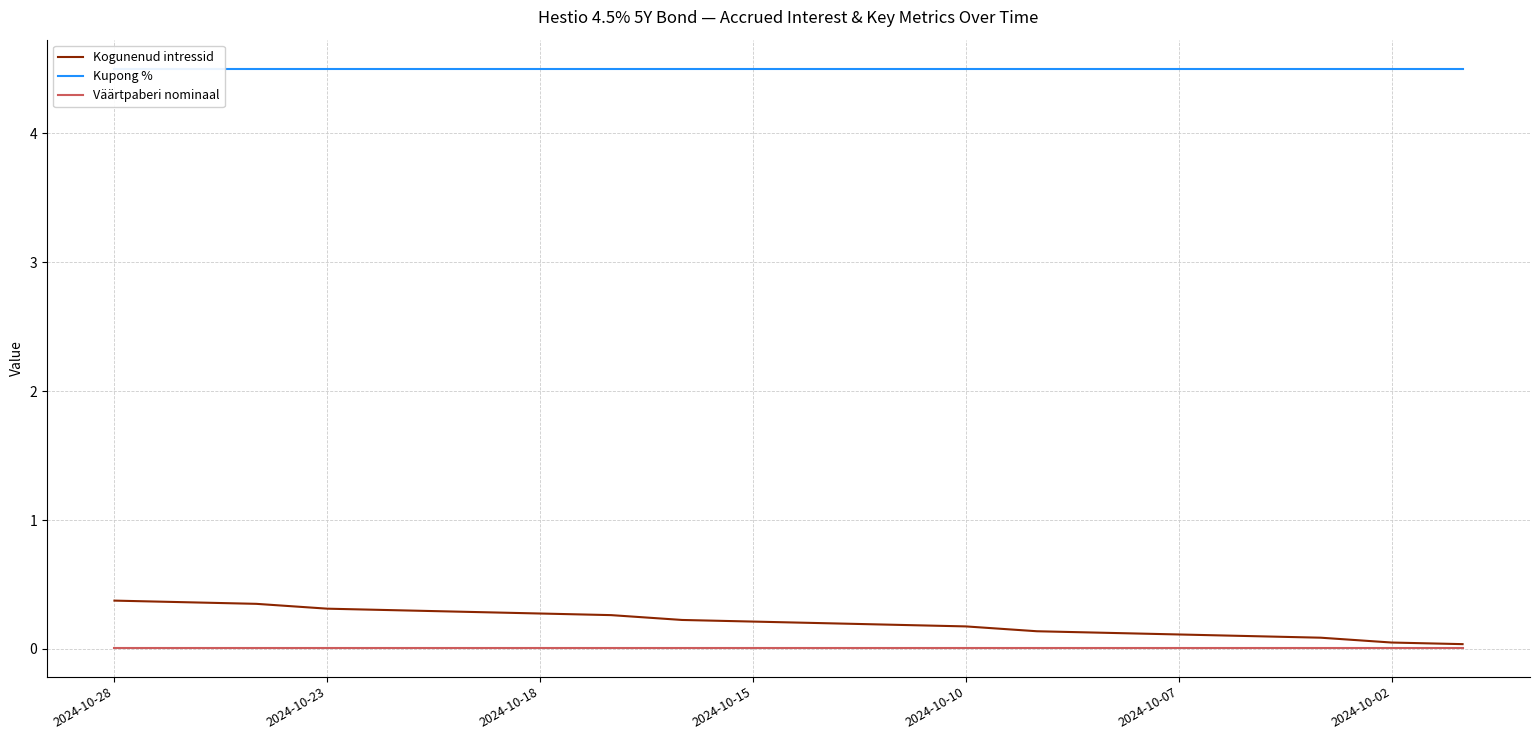

Rank the series at 2024-10-23 from lowest to highest value.

Väärtpaberi nominaal, Kogunenud intressid, Kupong %